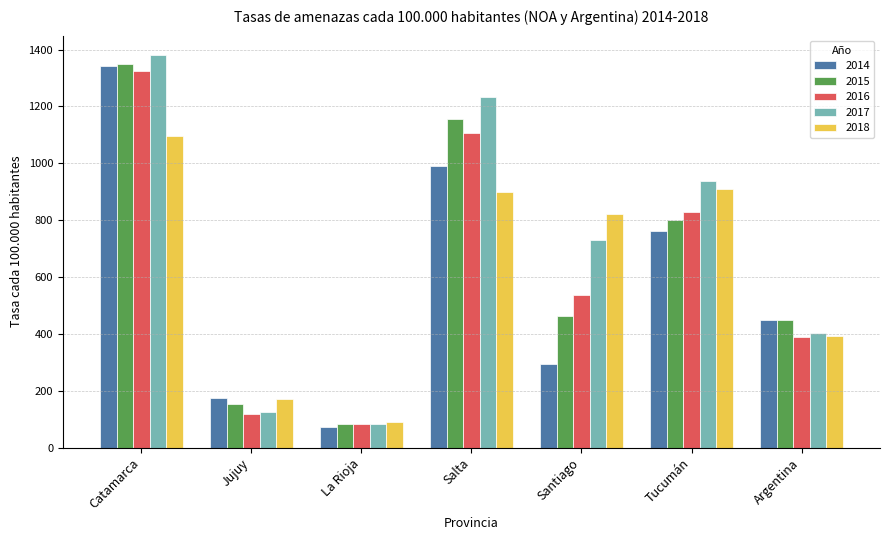

Reading left to right, extract all data points from this chart.

2014: Catamarca=1342.0	Jujuy=174.0	La Rioja=71.0	Salta=992.0	Santiago=293.0	Tucumán=761.0	Argentina=447.5
2015: Catamarca=1351.0	Jujuy=153.0	La Rioja=84.0	Salta=1155.0	Santiago=462.0	Tucumán=800.0	Argentina=449.7
2016: Catamarca=1325.5	Jujuy=117.3	La Rioja=82.3	Salta=1105.1	Santiago=535.9	Tucumán=827.1	Argentina=388.5
2017: Catamarca=1380.2	Jujuy=124.1	La Rioja=83.1	Salta=1232.0	Santiago=730.2	Tucumán=937.9	Argentina=402.7
2018: Catamarca=1094.9	Jujuy=171.9	La Rioja=89.8	Salta=898.2	Santiago=822.7	Tucumán=910.6	Argentina=392.5